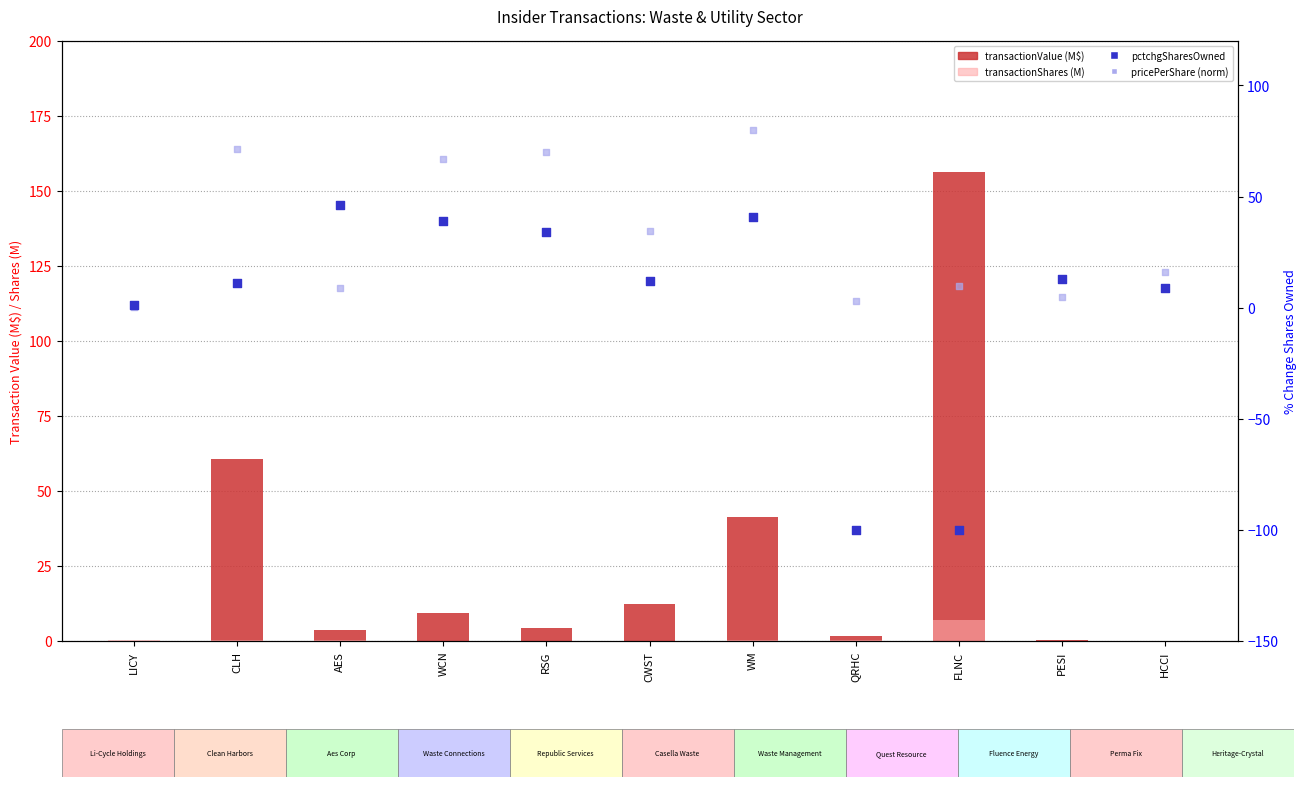

Is the value of pctchgSharesOwned at PESI greater than the value of pricePerShare (norm) at CLH?

No